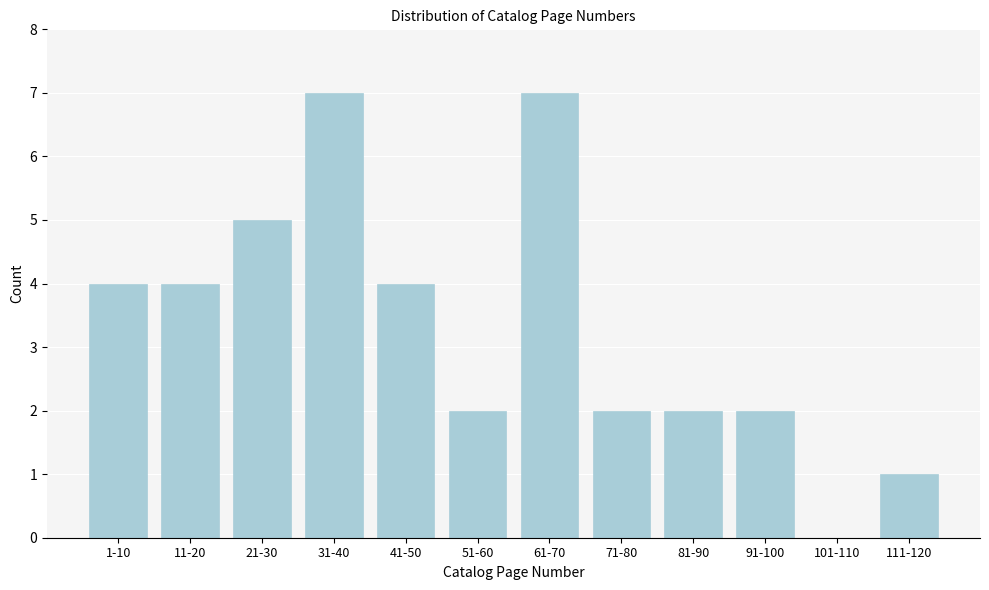

Reading left to right, list all the values displayed in this chart.

1-10=4	11-20=4	21-30=5	31-40=7	41-50=4	51-60=2	61-70=7	71-80=2	81-90=2	91-100=2	101-110=0	111-120=1